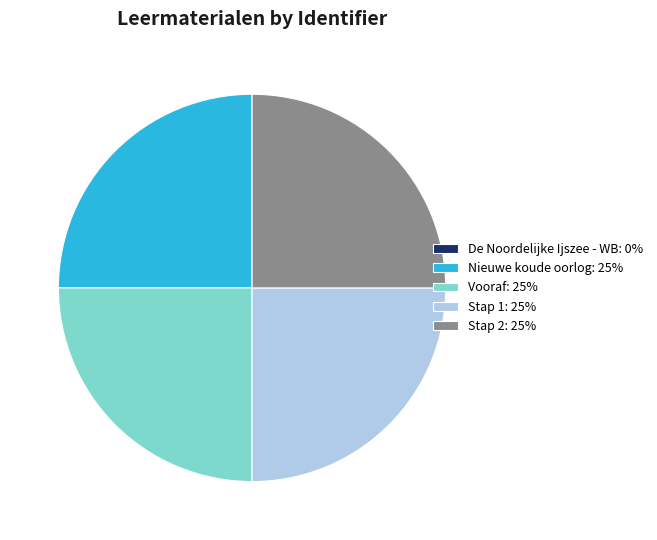

Approximately how many times larger is the value at Stap 2: 25% compared to Vooraf: 25%?

1.0